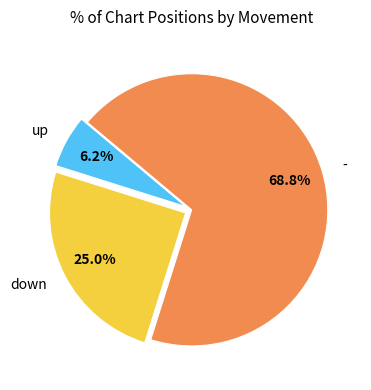

Which has a higher value, up or down?

down